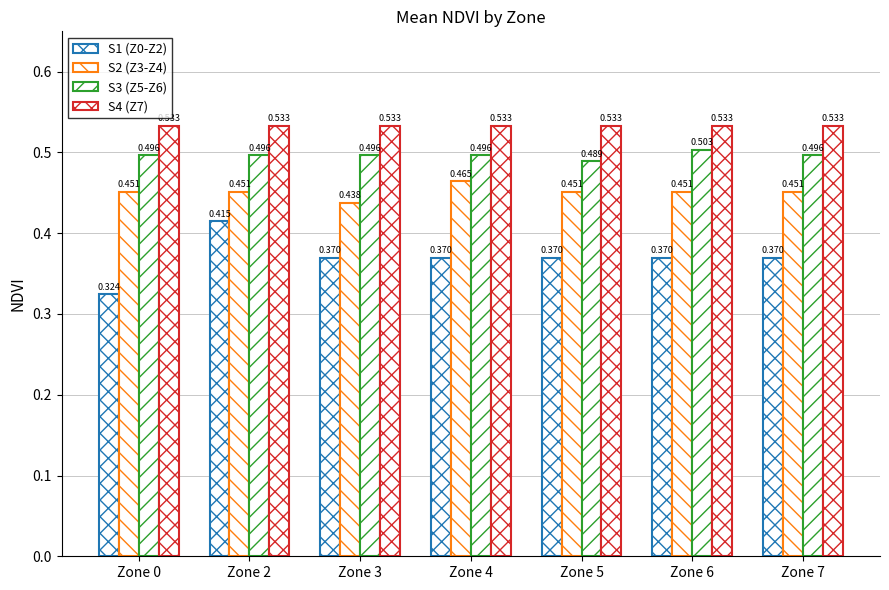

Where is S3 (Z5-Z6) nearest to the value 0?

Zone 5